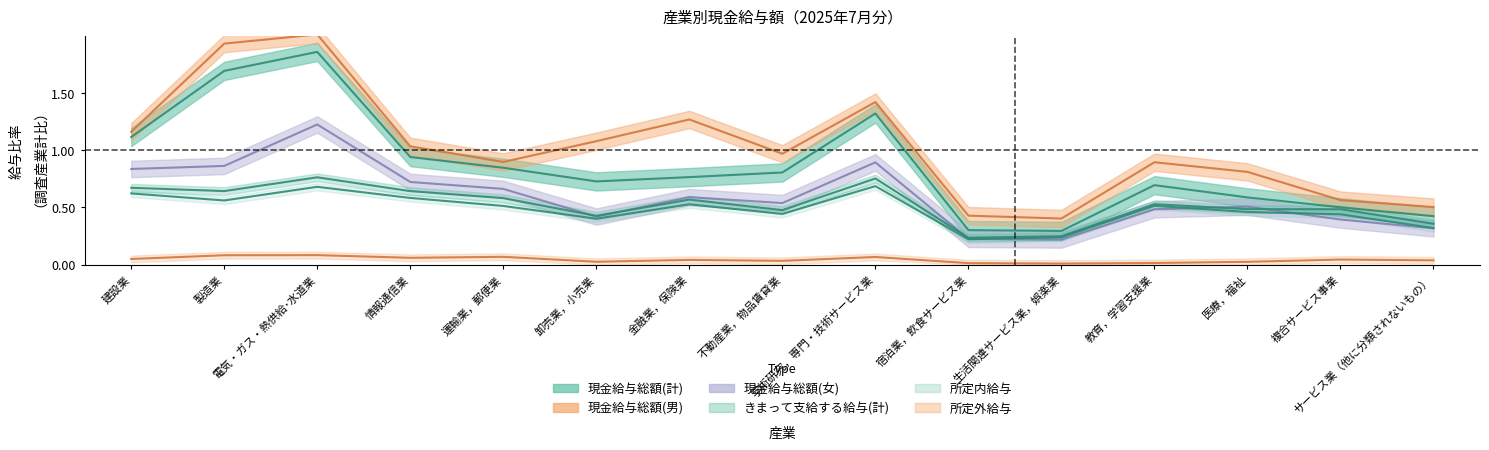

The value of 所定外給与 at 製造業 is 0.1. True or false?

True